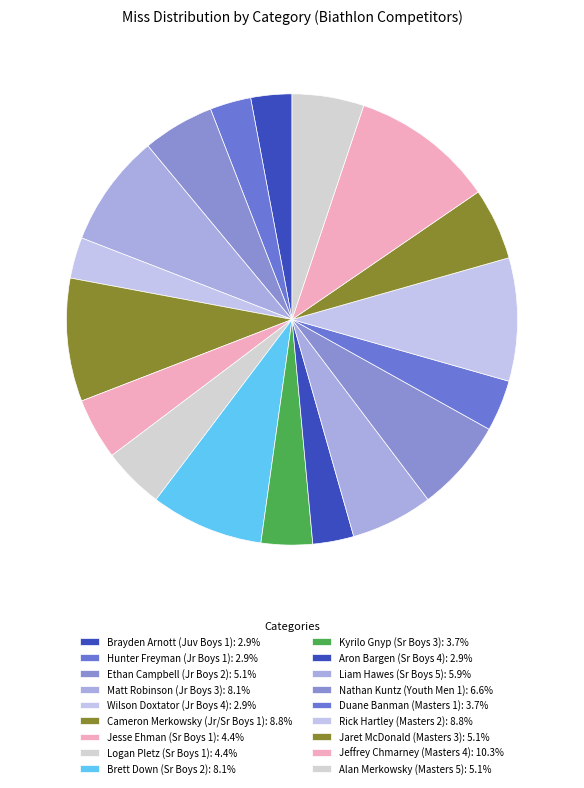

What is the smallest slice in the pie chart?

Brayden Arnott (Juv Boys 1)